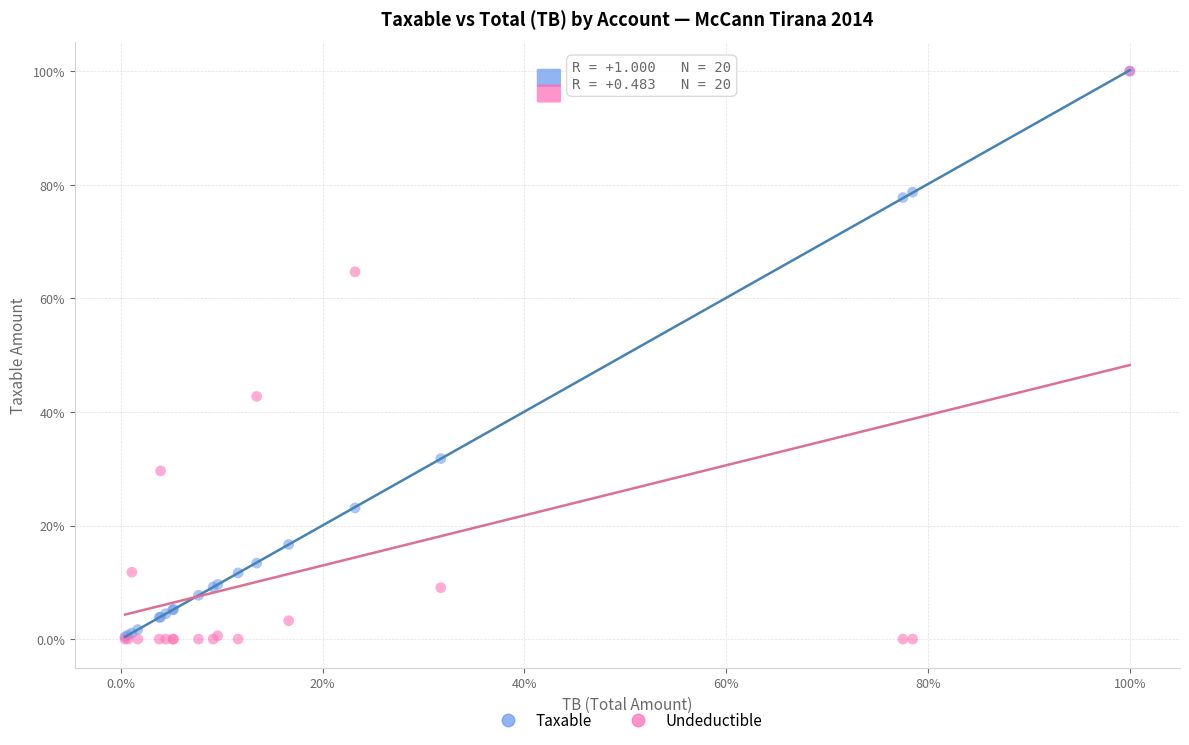

What are all the series names shown in the legend?

Taxable, Undeductible